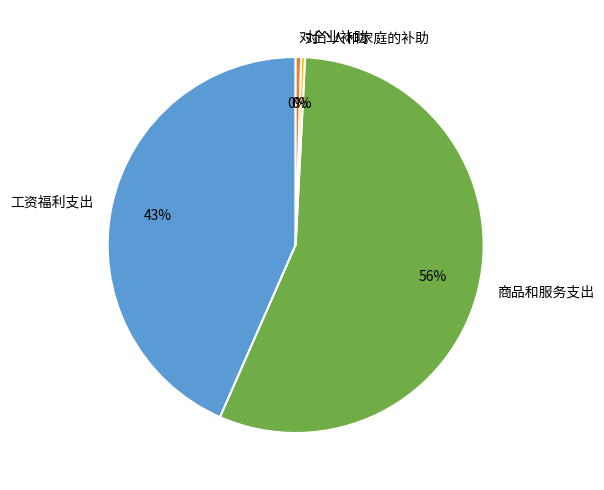

Is it true that 商品和服务支出 is 56% of the pie?

True